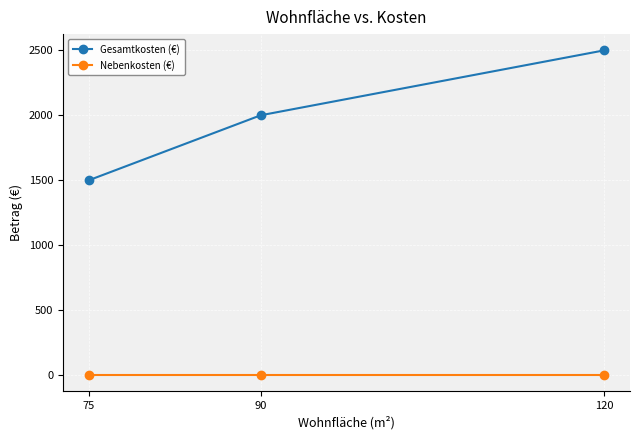

Reading left to right, what are all the values shown in this chart?

Gesamtkosten (€): 1500	2000	2500
Nebenkosten (€): 0	0	0